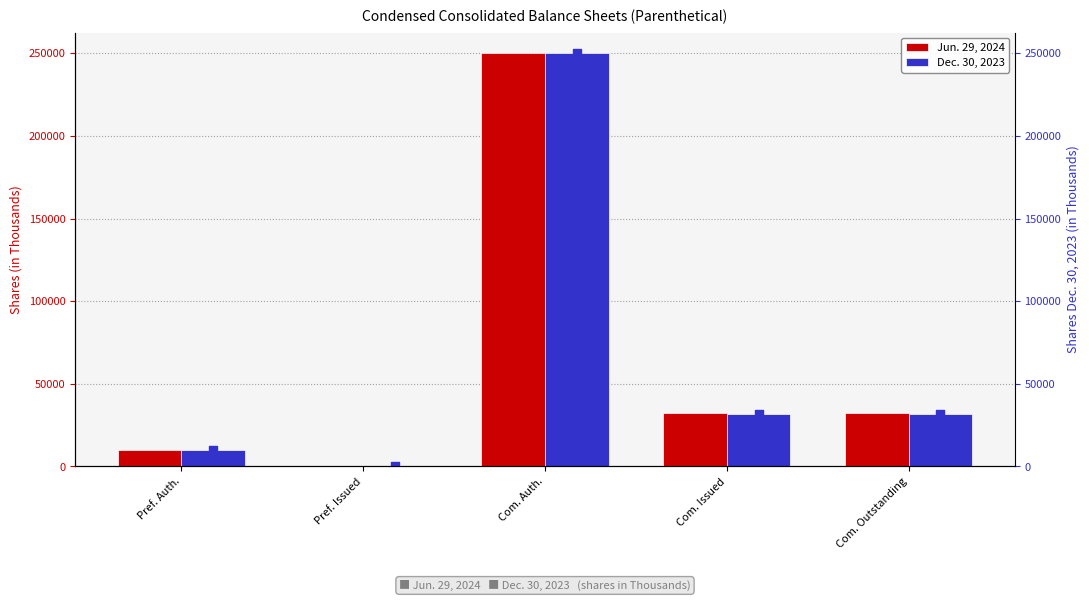

What are all the series names shown in the legend?

Jun. 29, 2024, Dec. 30, 2023